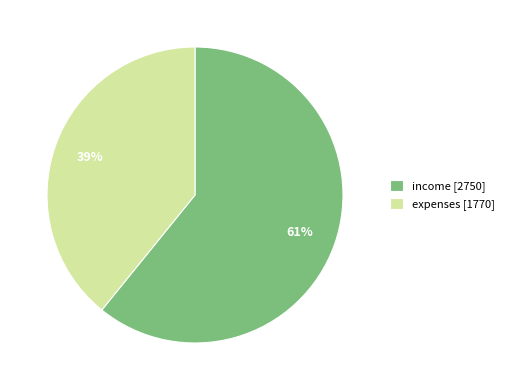

Is income the majority of the pie?

Yes